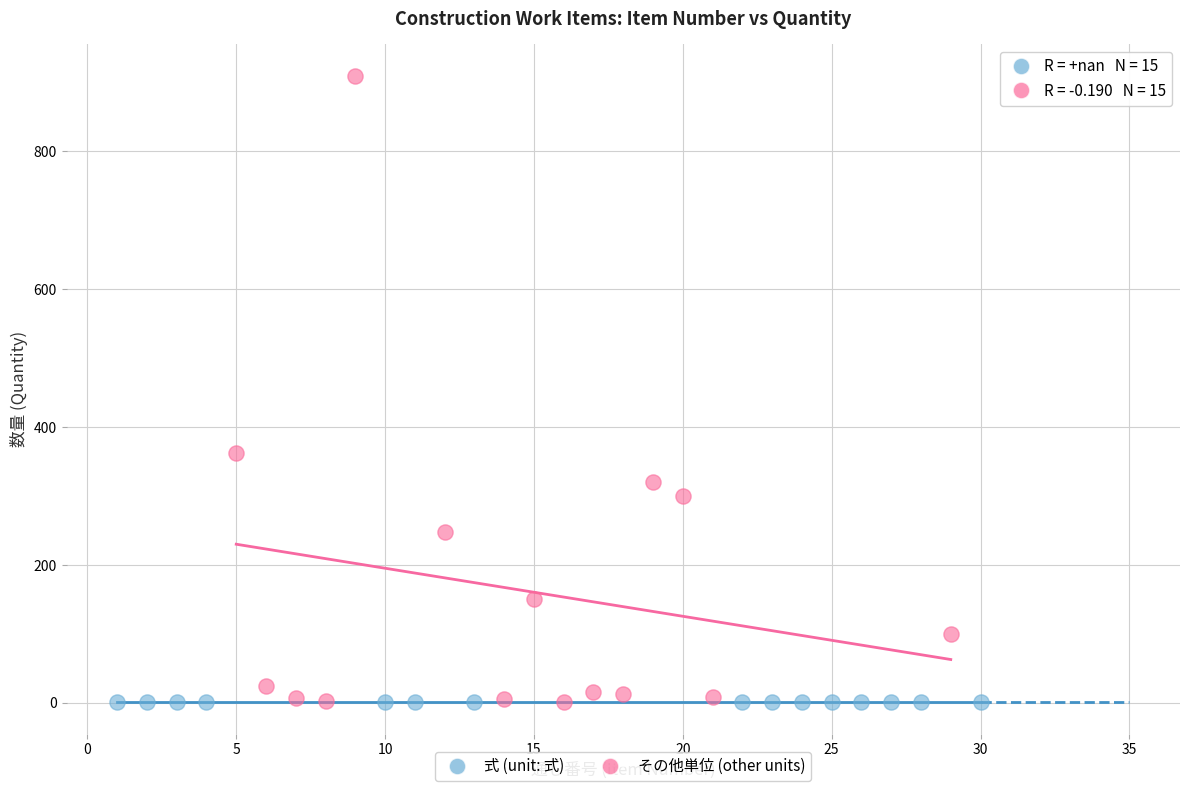

Which series contains the highest Y value?

その他単位 (other units)